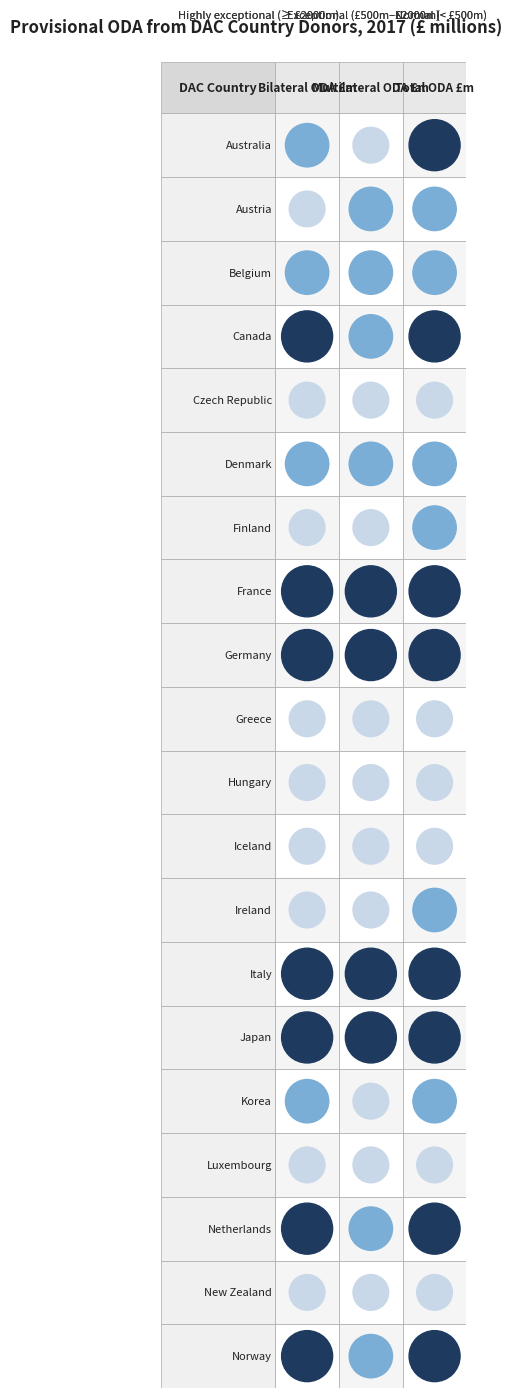

Reading left to right, extract all data points from this chart.

Australia: Bilateral ODA £m=1837.2	Multilateral ODA £m=459.3	Total ODA £m=2296.5
Austria: Bilateral ODA £m=466.3	Multilateral ODA £m=505.5	Total ODA £m=971.7
Belgium: Bilateral ODA £m=991.3	Multilateral ODA £m=720.3	Total ODA £m=1711.6
Canada: Bilateral ODA £m=2428.4	Multilateral ODA £m=914.8	Total ODA £m=3343.2
Czech Republic: Bilateral ODA £m=61.3	Multilateral ODA £m=150.3	Total ODA £m=211.6
Denmark: Bilateral ODA £m=1300.2	Multilateral ODA £m=564.7	Total ODA £m=1864.9
Finland: Bilateral ODA £m=403.6	Multilateral ODA £m=414.7	Total ODA £m=818.3
France: Bilateral ODA £m=5077.4	Multilateral ODA £m=3747.1	Total ODA £m=8824.5
Germany: Bilateral ODA £m=15098.9	Multilateral ODA £m=4068.5	Total ODA £m=19167.5
Greece: Bilateral ODA £m=65.8	Multilateral ODA £m=177.8	Total ODA £m=243.5
Hungary: Bilateral ODA £m=30.3	Multilateral ODA £m=85.2	Total ODA £m=115.4
Iceland: Bilateral ODA £m=45.1	Multilateral ODA £m=8.7	Total ODA £m=53.8
Ireland: Bilateral ODA £m=359.2	Multilateral ODA £m=268.1	Total ODA £m=627.3
Italy: Bilateral ODA £m=2244.1	Multilateral ODA £m=2208.8	Total ODA £m=4452.9
Japan: Bilateral ODA £m=6275.5	Multilateral ODA £m=2636.2	Total ODA £m=8911.7
Korea: Bilateral ODA £m=1256.5	Multilateral ODA £m=455.8	Total ODA £m=1712.3
Luxembourg: Bilateral ODA £m=236.1	Multilateral ODA £m=93.3	Total ODA £m=329.4
Netherlands: Bilateral ODA £m=2743.4	Multilateral ODA £m=1104.6	Total ODA £m=3848.0
New Zealand: Bilateral ODA £m=277.2	Multilateral ODA £m=61.4	Total ODA £m=338.6
Norway: Bilateral ODA £m=2427.0	Multilateral ODA £m=775.0	Total ODA £m=3202.0